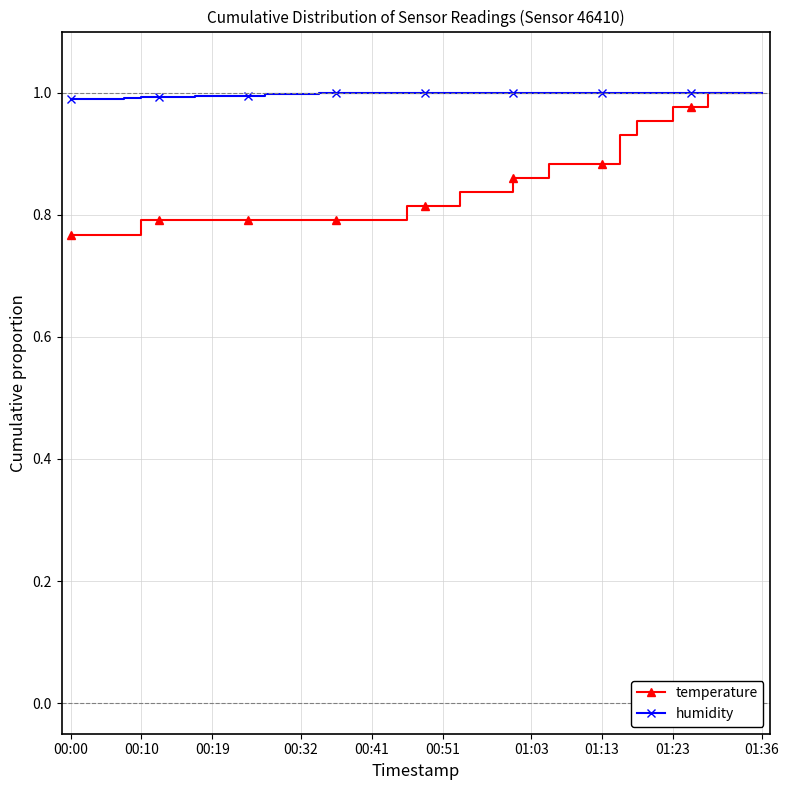

Which series has the largest range (max minus min)?

temperature